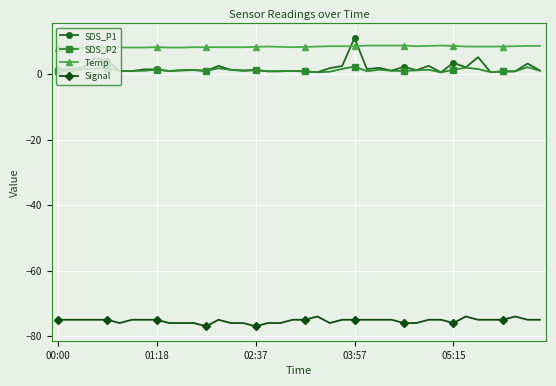

Which series has the largest total across all categories?

Temp